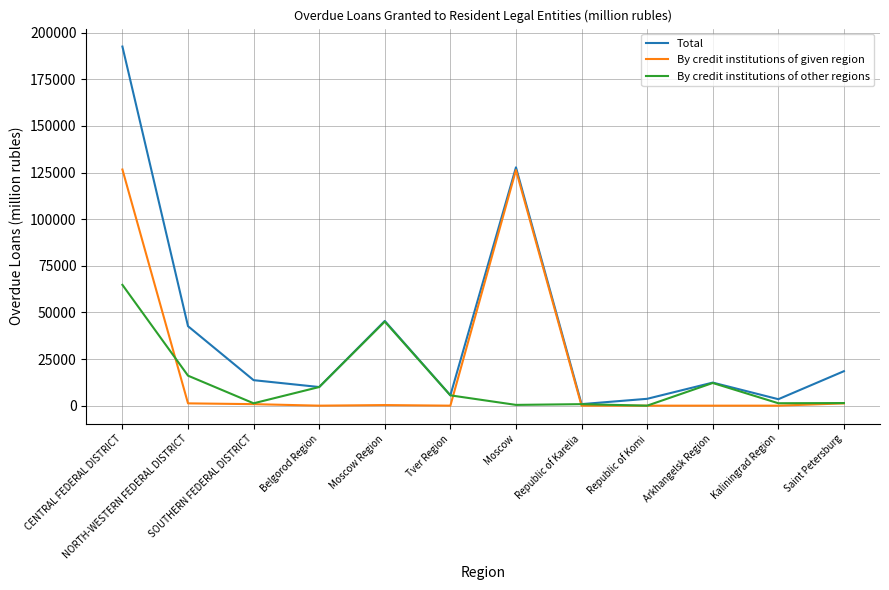

The By credit institutions of given region series shows 208468 at Moscow. True or false?

False